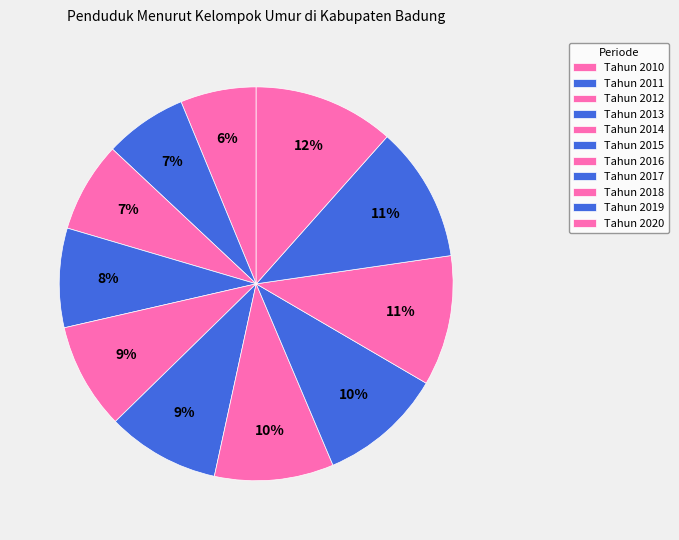

Which has a higher value, Tahun 2010 or Tahun 2019?

Tahun 2019